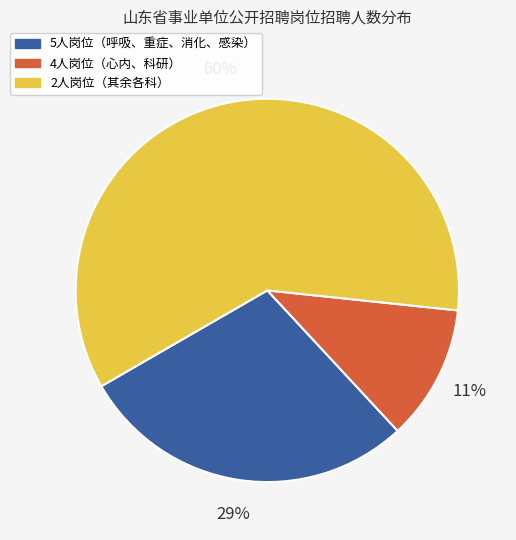

To the nearest percent, what is the average slice percentage?

33%